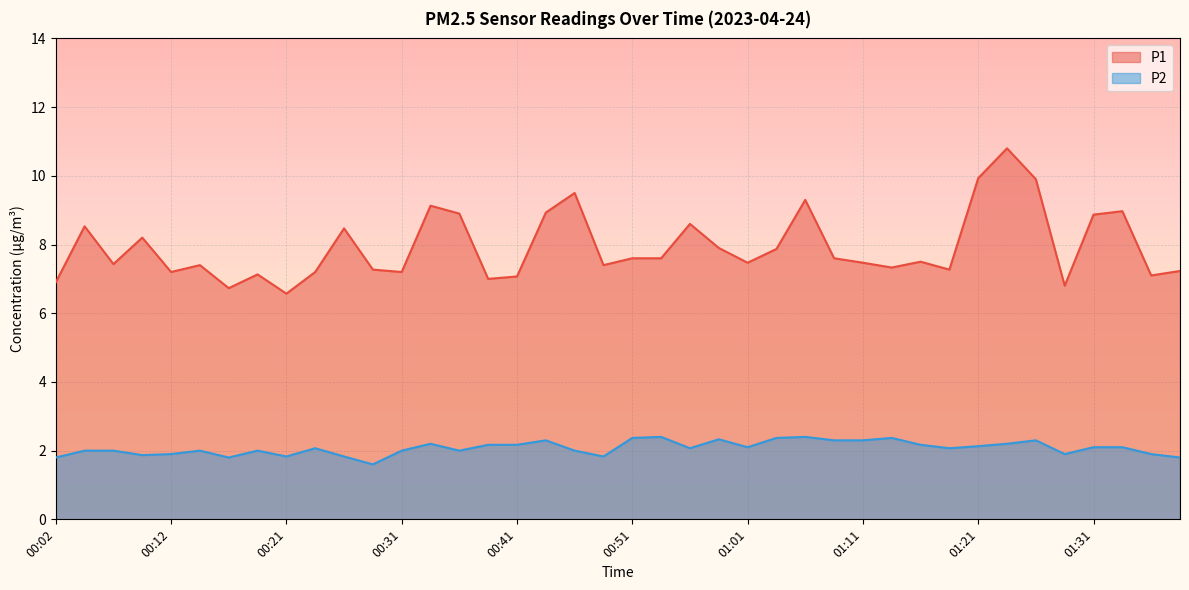

What is the average value of the P2 series?

2.1